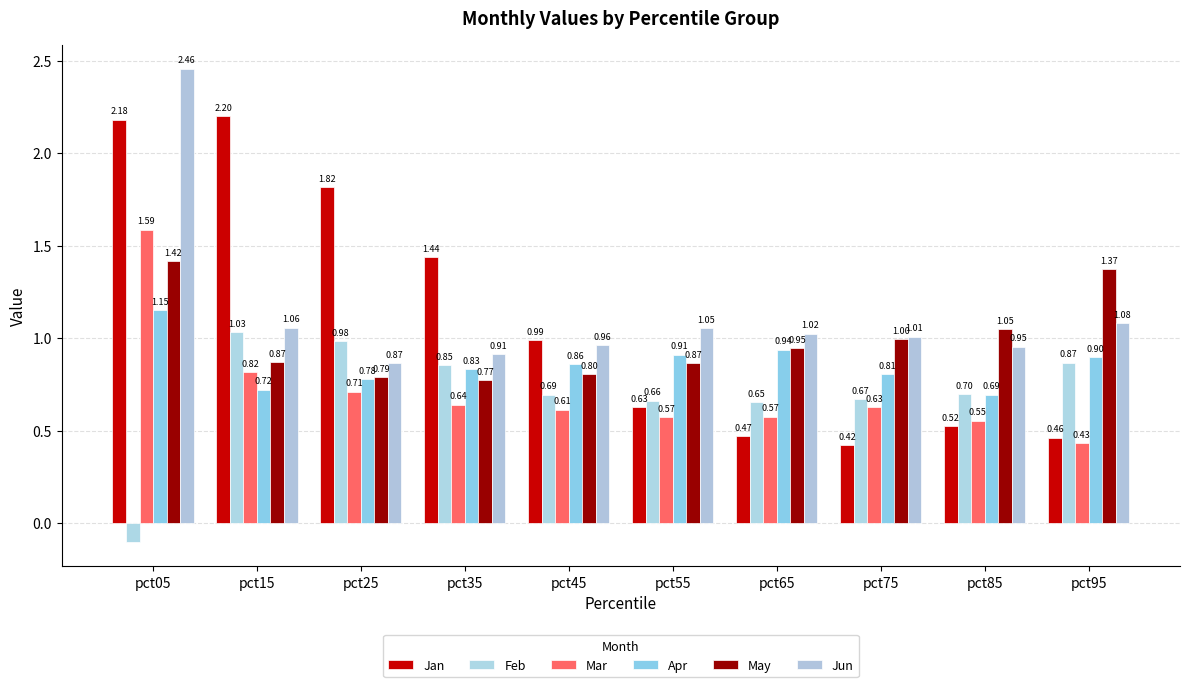

How many bars are there in total?

60